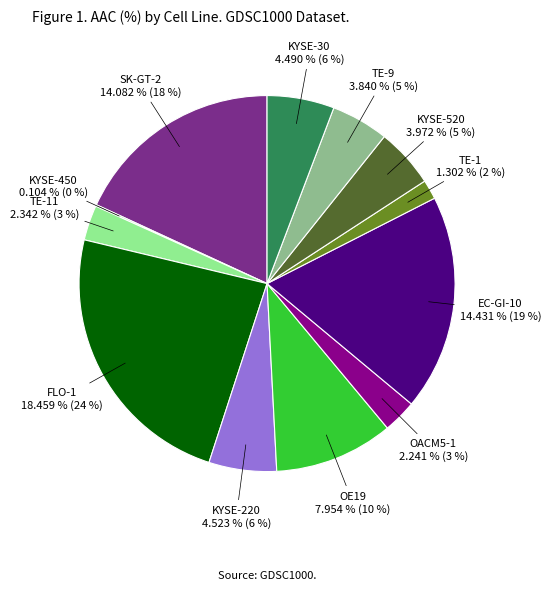

Count the number of slices in the pie.

12